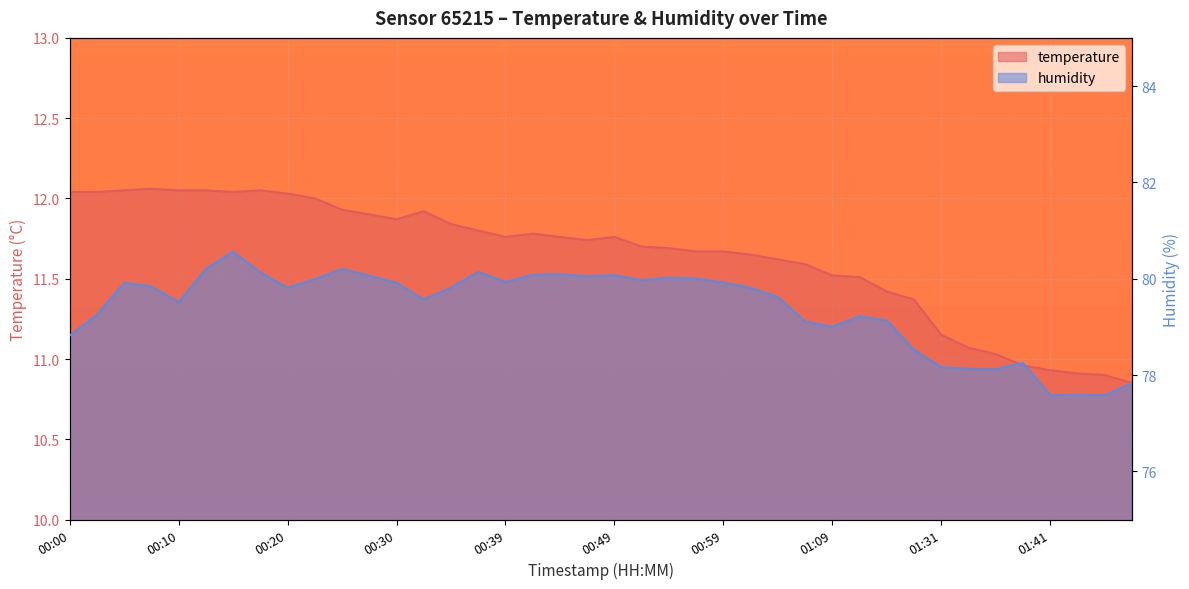

List the series in order of their peak value, highest first.

humidity, temperature